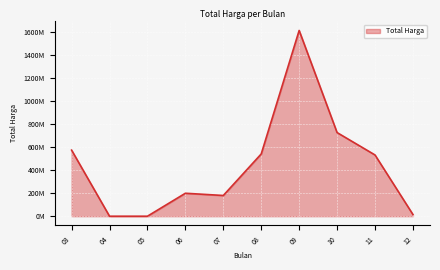

Does the chart display data point markers on the line(s)?

No